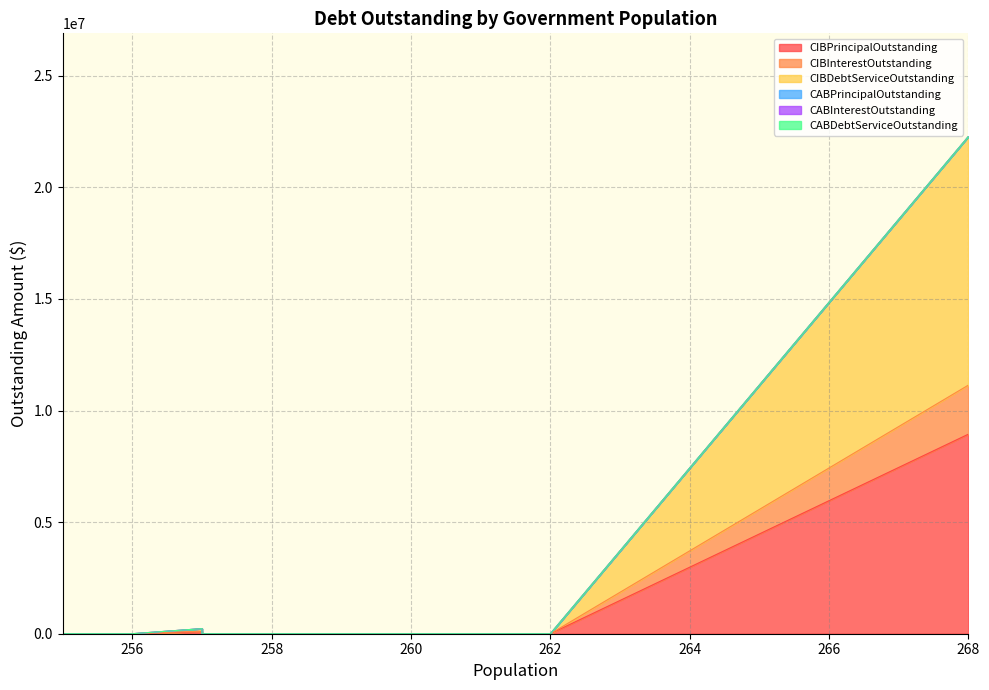

What are all the series names shown in the legend?

CIBPrincipalOutstanding, CIBInterestOutstanding, CIBDebtServiceOutstanding, CABPrincipalOutstanding, CABInterestOutstanding, CABDebtServiceOutstanding